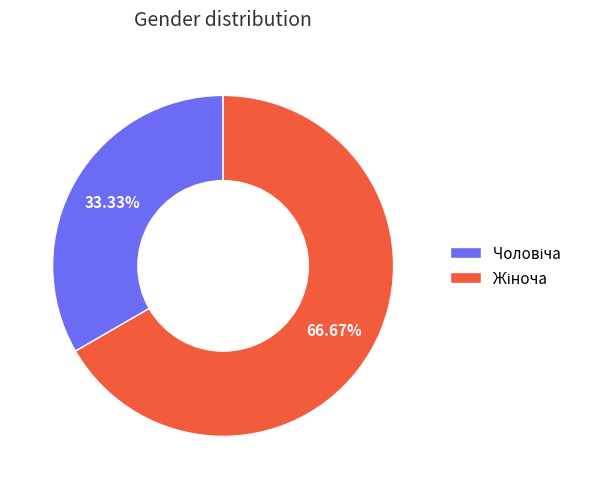

Is there any slice that represents more than half of the pie?

Yes